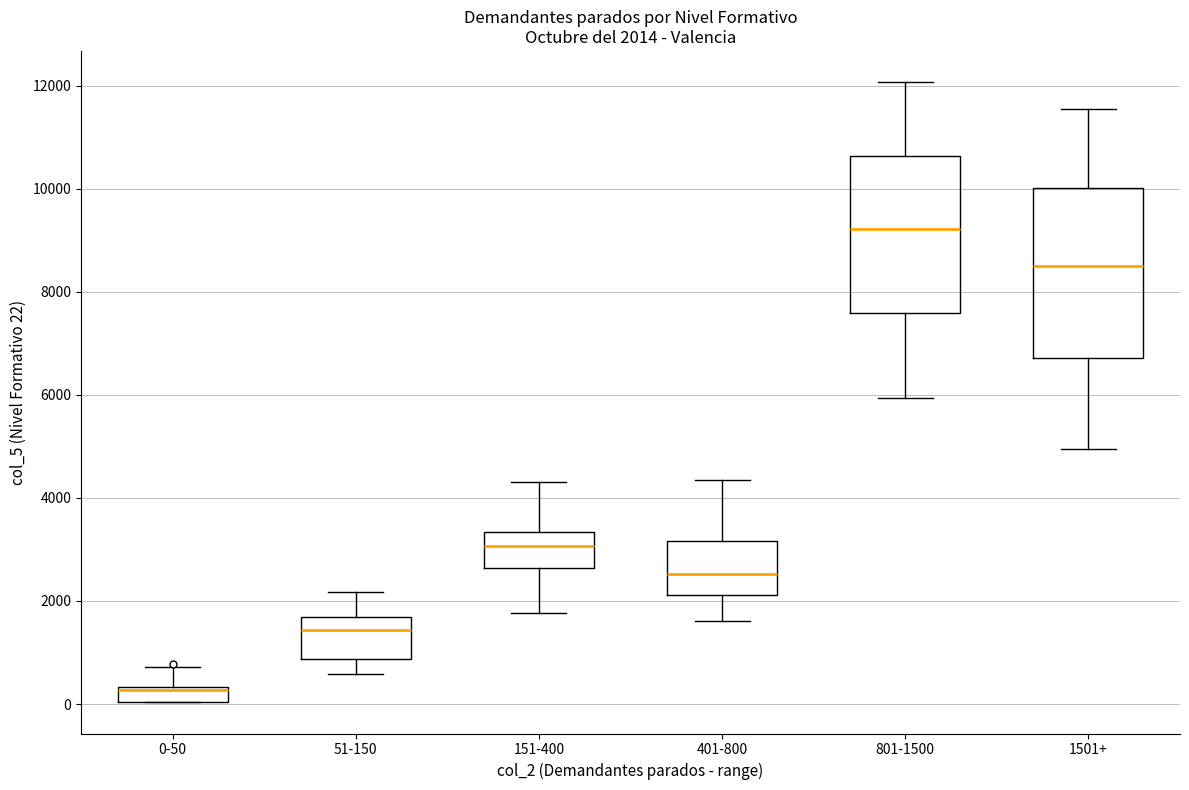

Comparing the boxes themselves (not the whiskers), which one is the tallest?

1501+